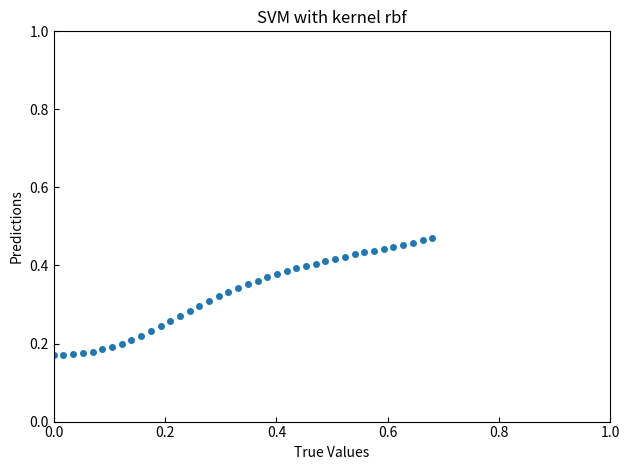

What is the range of X values (max minus min)?

0.7